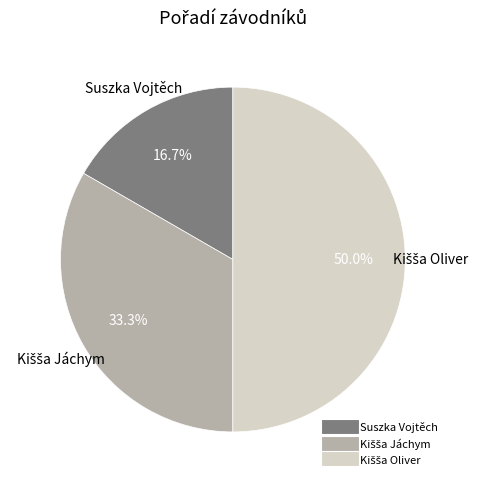

Which category has the smallest portion of the pie?

Suszka Vojtěch